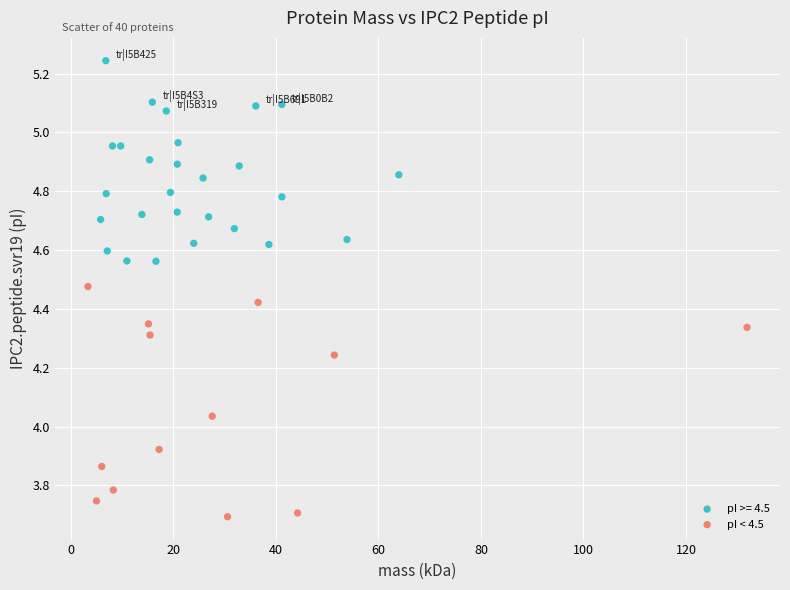

Which series reaches the maximum Y coordinate?

pI >= 4.5